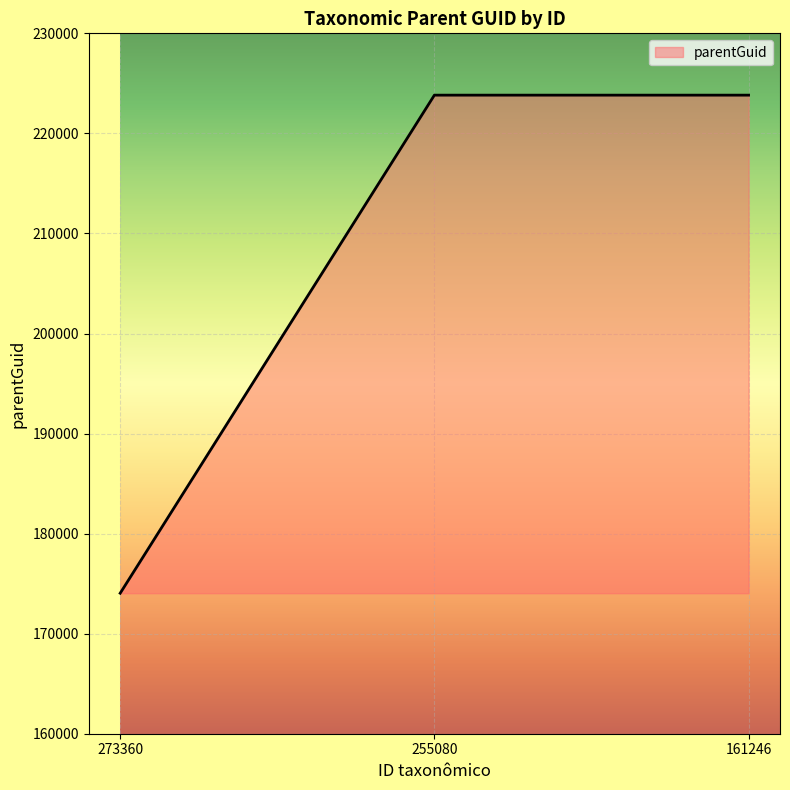

What is the ratio of the value at 273360 to the value at 255080?

0.8